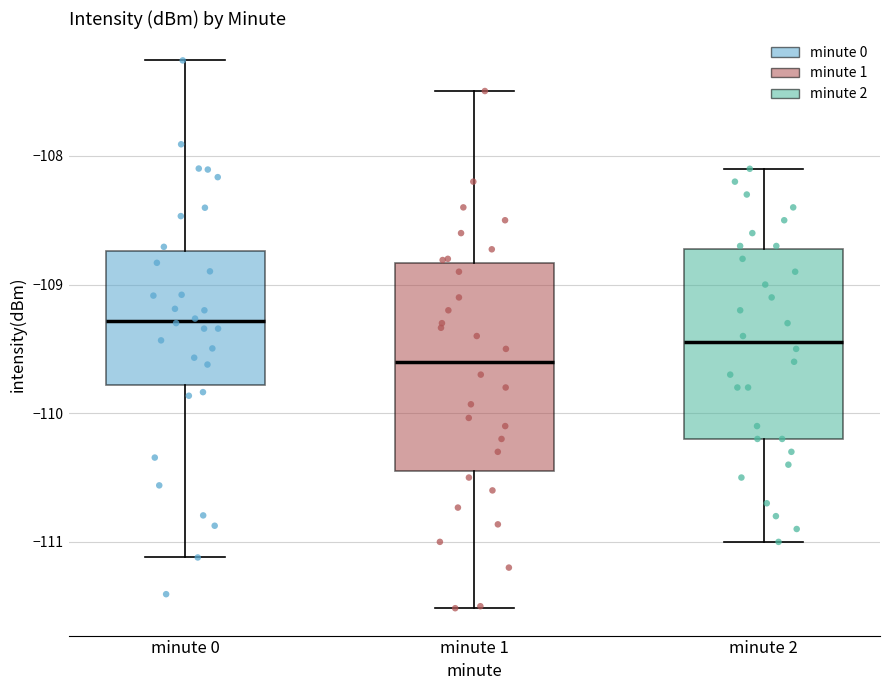

Reading left to right, read every box against the y-axis: the position of its median line, the range the box covers, and the ends of its whiskers. The values are not printed on the chart, so give them approximately, as read against the axis.

minute 0: median -109.3, box -109.8 to -108.7, whiskers -111.1 to -107.3
minute 1: median -109.6, box -110.4 to -108.8, whiskers -111.5 to -107.5
minute 2: median -109.4, box -110.2 to -108.7, whiskers -111.0 to -108.1